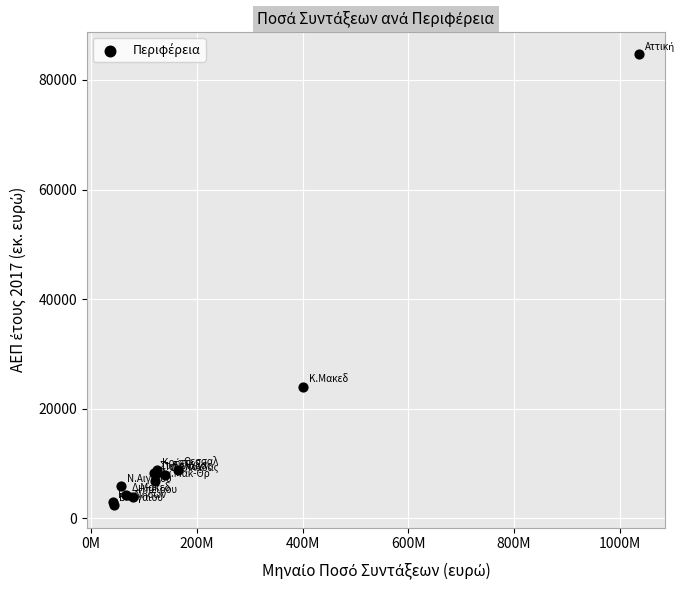

What Y value in the scatter plot is closest to 43543?

24063.3